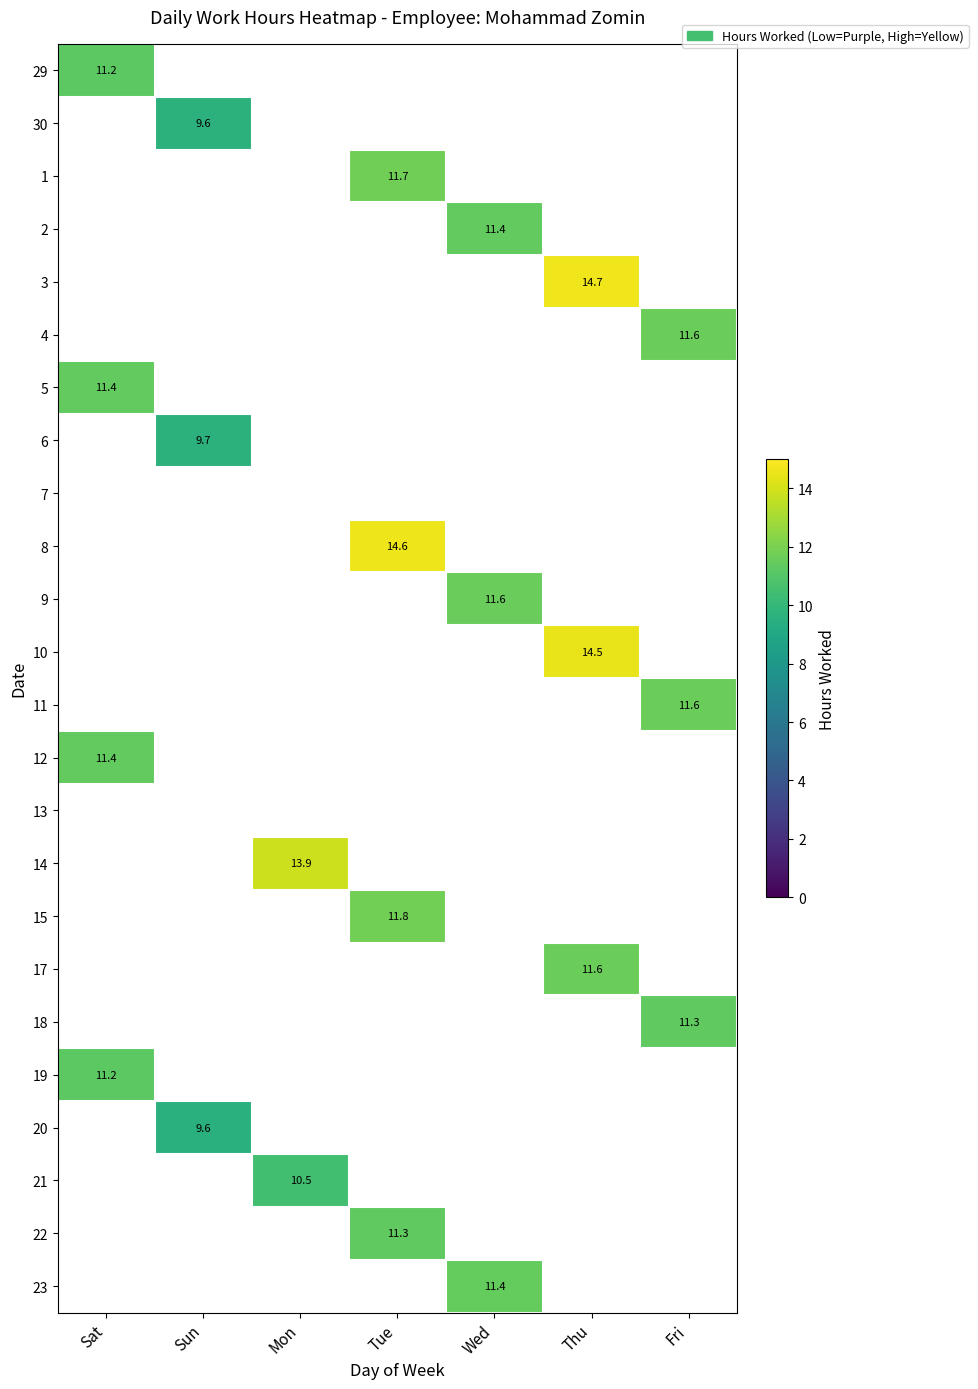

Is it true that 11 equals 4.6 at Fri?

False